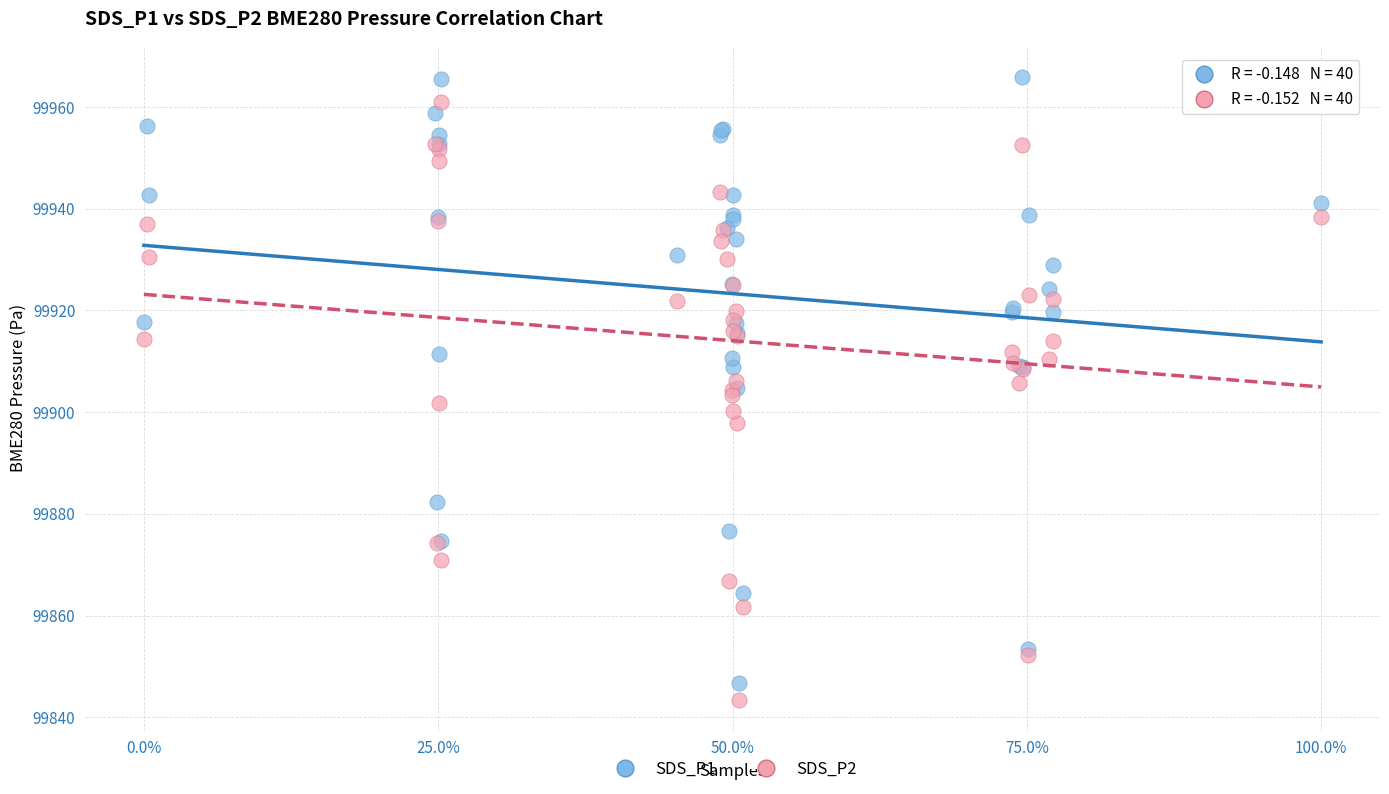

Which series contains the lowest Y value?

SDS_P2